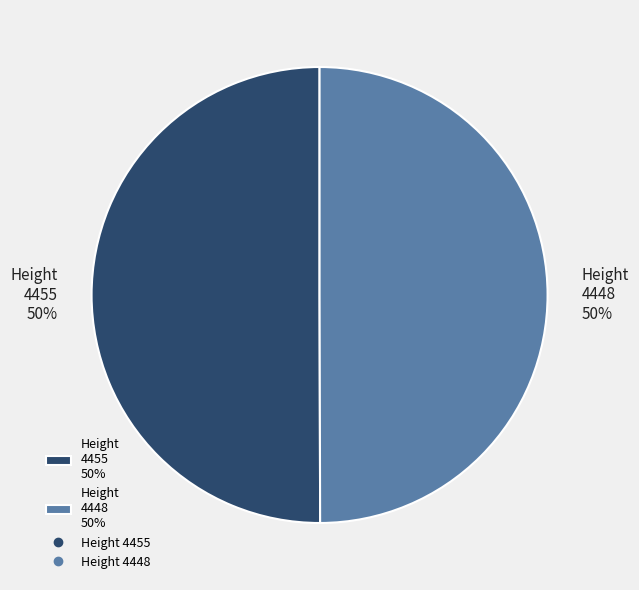

How many segments does this pie chart have?

2